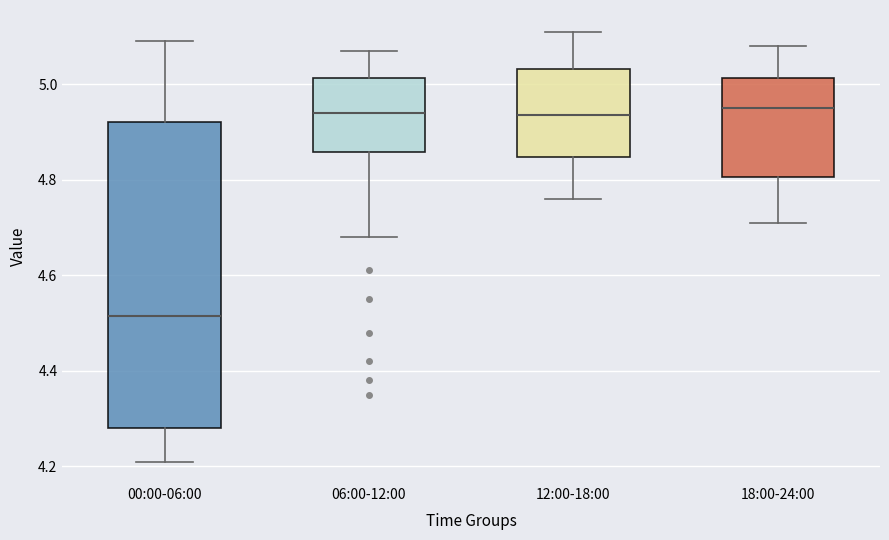

Comparing the boxes themselves (not the whiskers), which one is the tallest?

00:00-06:00